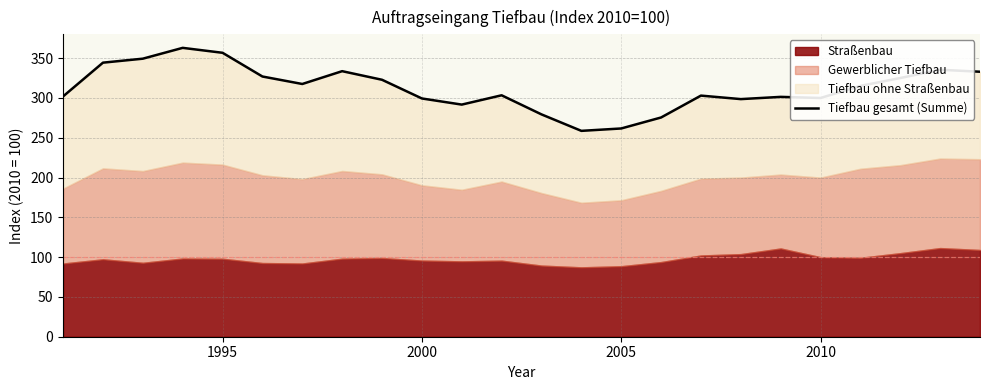

Is it true that the value at 16 is 99.2?

False